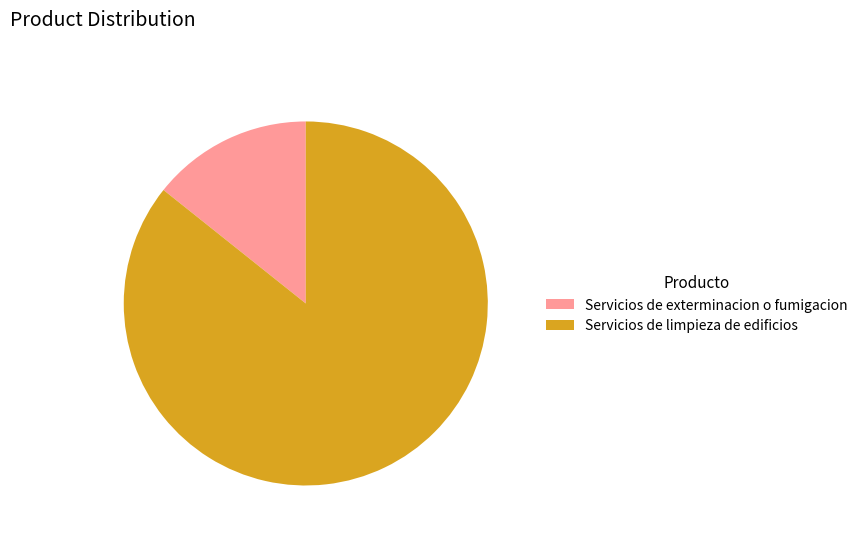

Do Servicios de limpieza de edificios and Servicios de exterminacion o fumigacion together represent more than half of the pie?

Yes